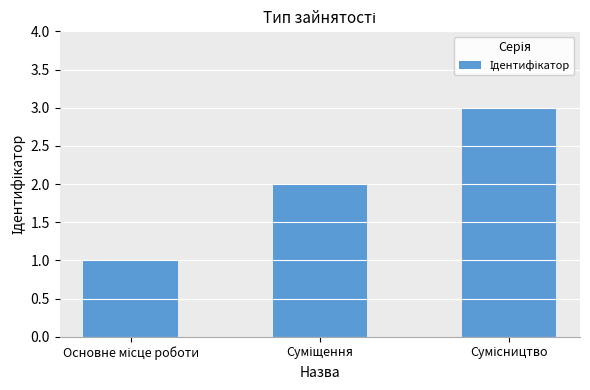

What is the sum of all values?

6